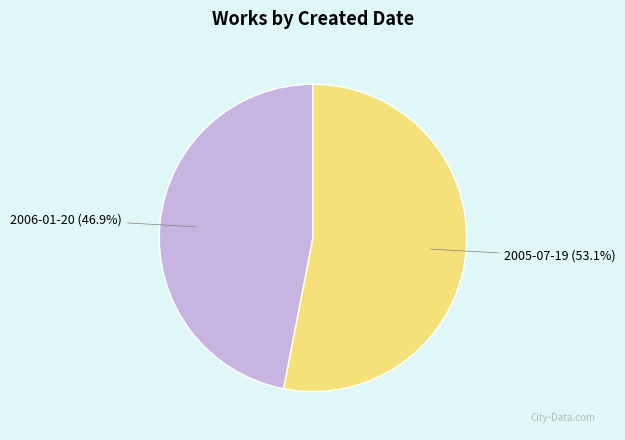

Does 2006-01-20 account for over 50% of the chart?

No